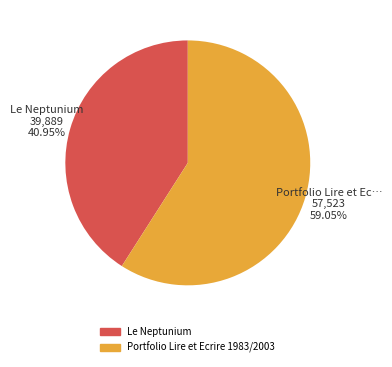

Approximately how many times larger is the value at Portfolio Lire et Ecrire 1983/2003 compared to Le Neptunium?

1.4